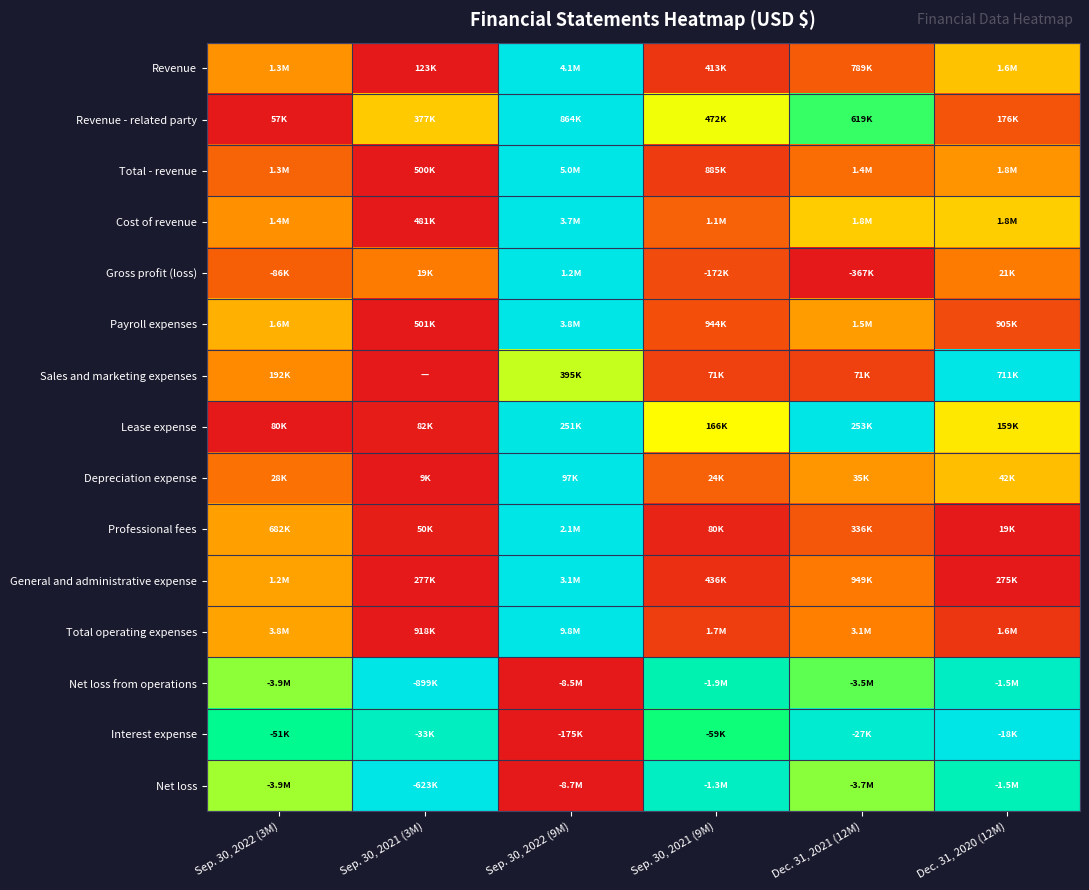

How many distinct data groups are displayed?

15